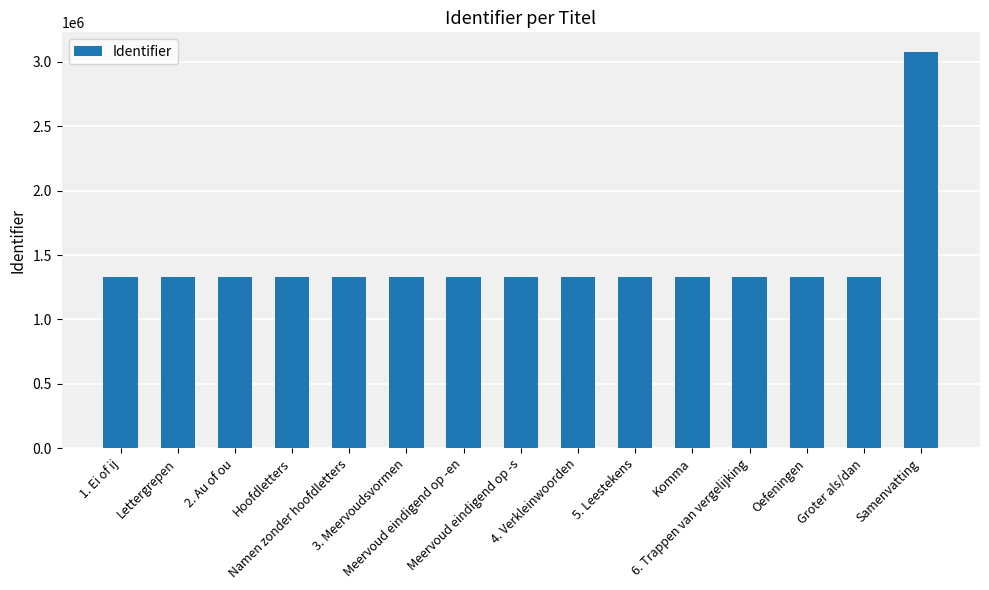

What is the greatest value displayed?

3076454